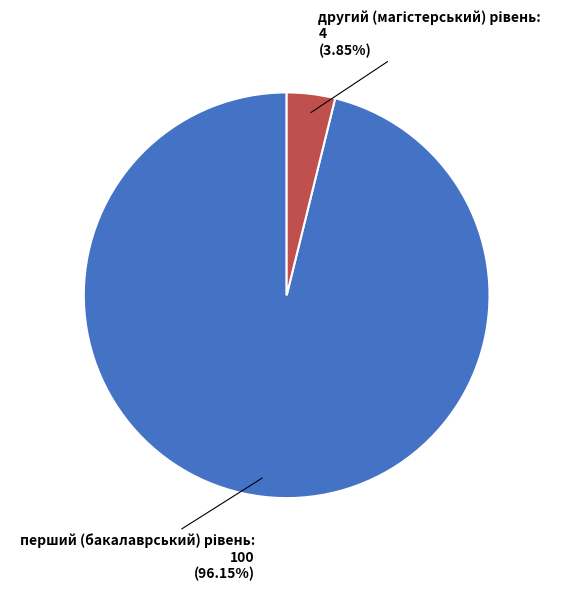

Does any single category account for the majority?

Yes